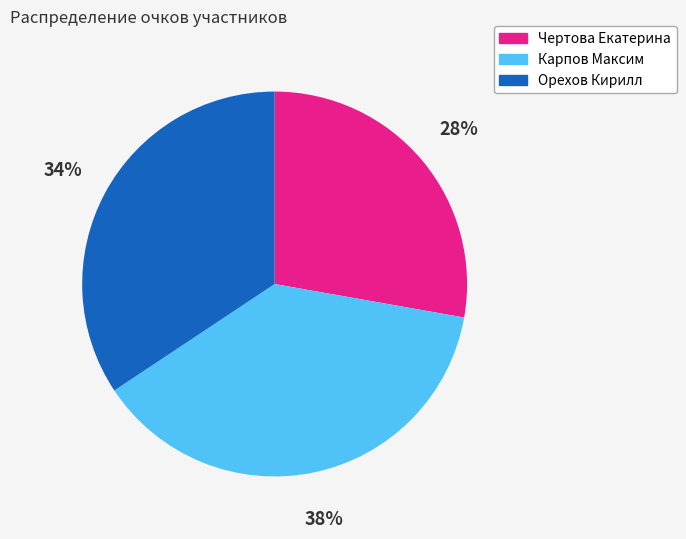

What percentage is the Орехов Кирилл slice, to the nearest percent?

34%